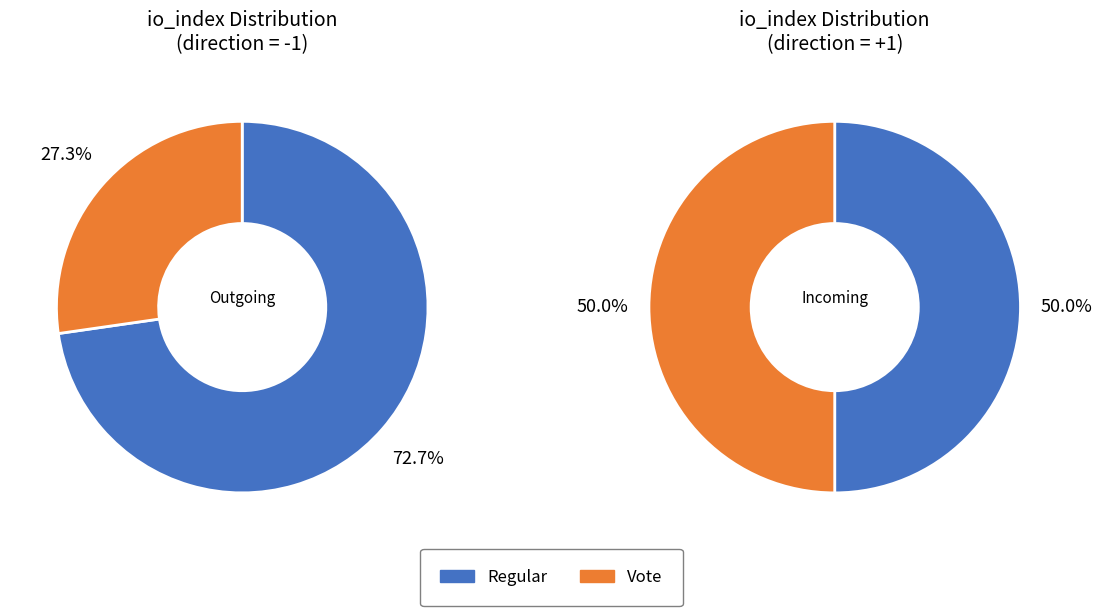

Rank the series by their average value, from lowest to highest.

Vote, Regular